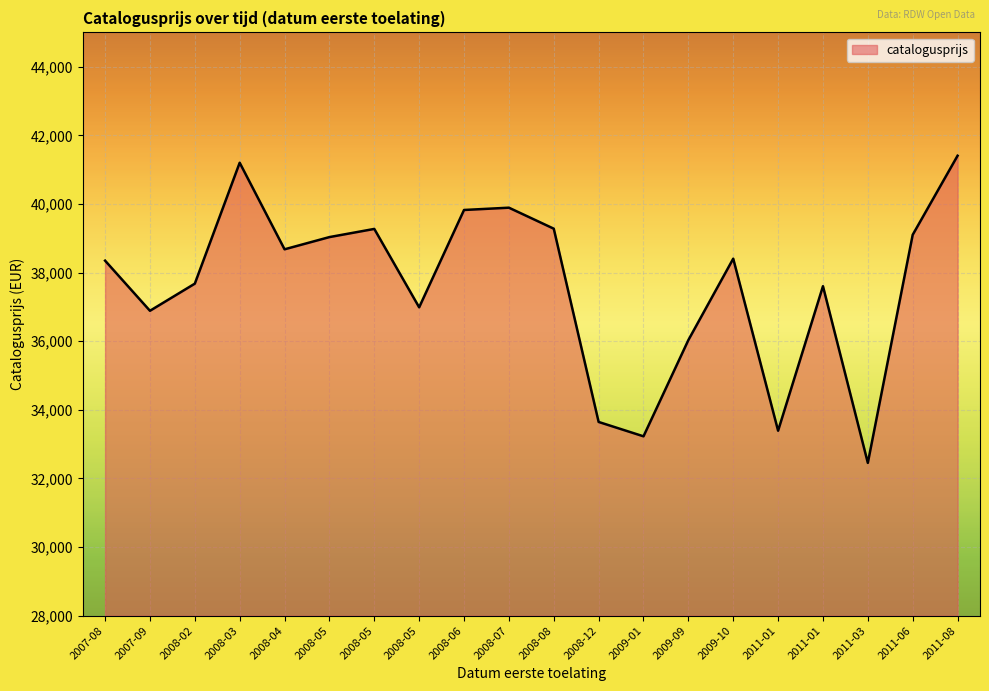

What is the greatest value displayed?

41405